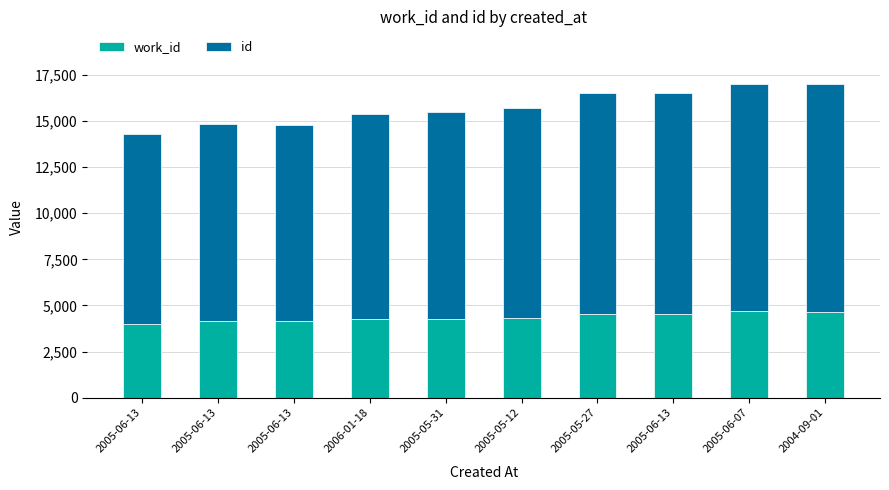

At which label is work_id closest to 4328?

2005-05-12